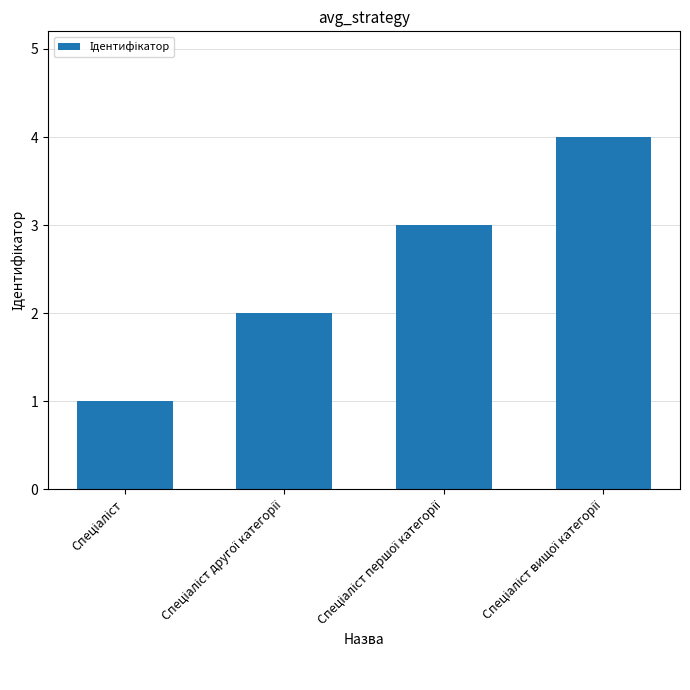

What is the sum of all values?

10